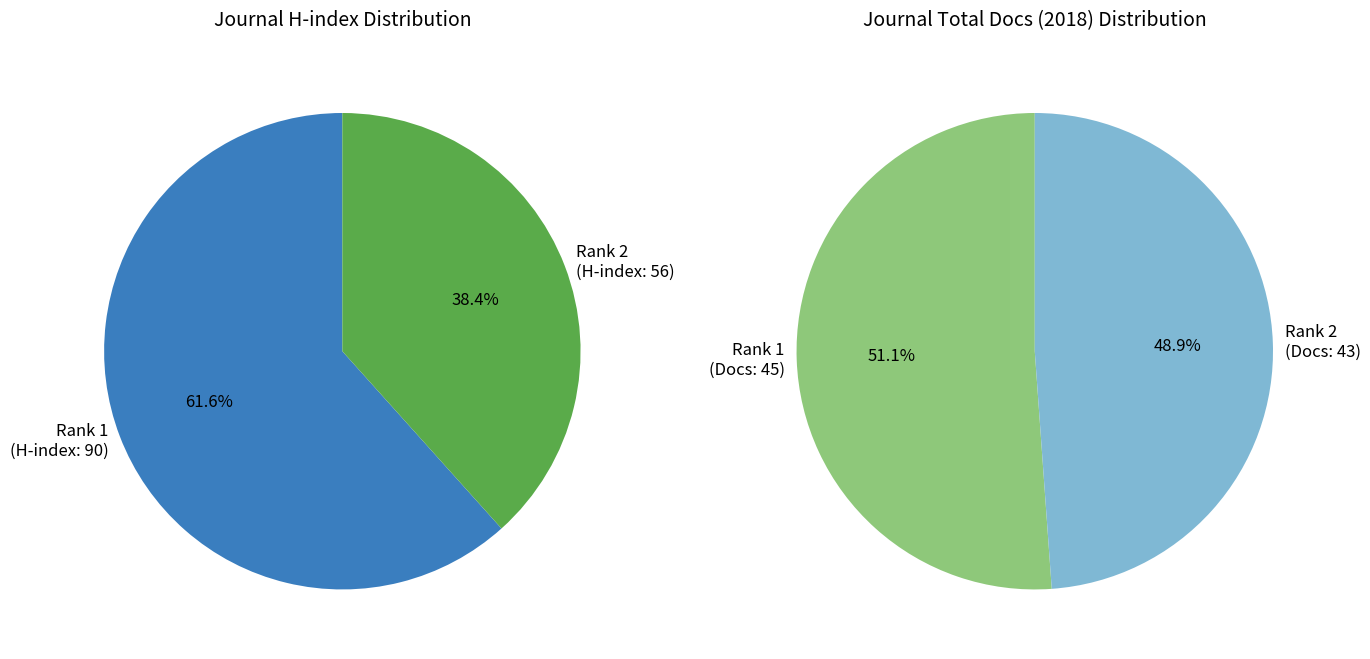

What is the change in value from Audiology and Neurotology to Folia Phoniatrica et Logopaedica?

-34